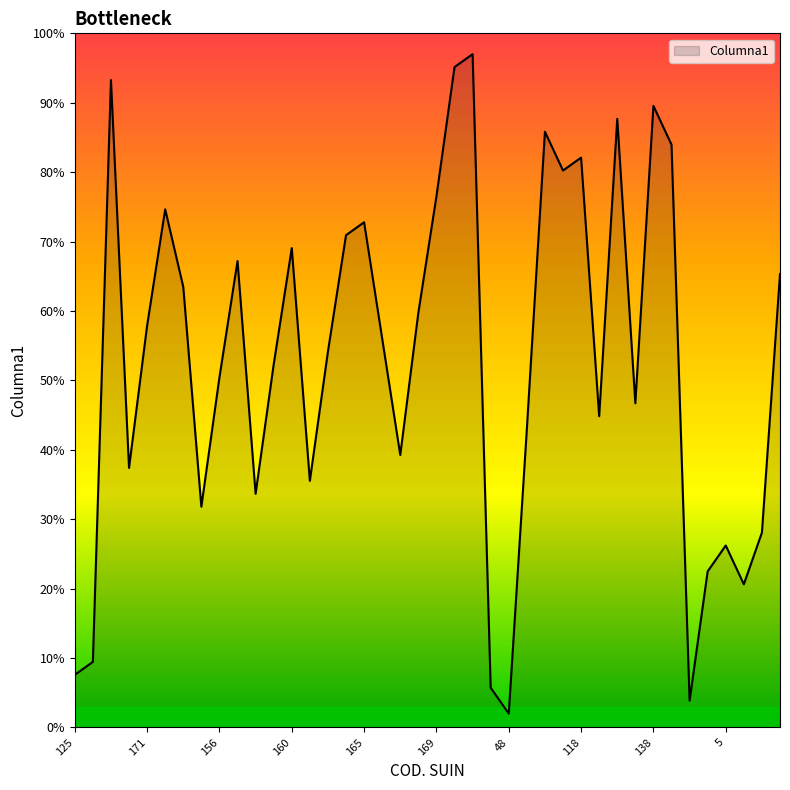

How many lines are shown in the chart?

1